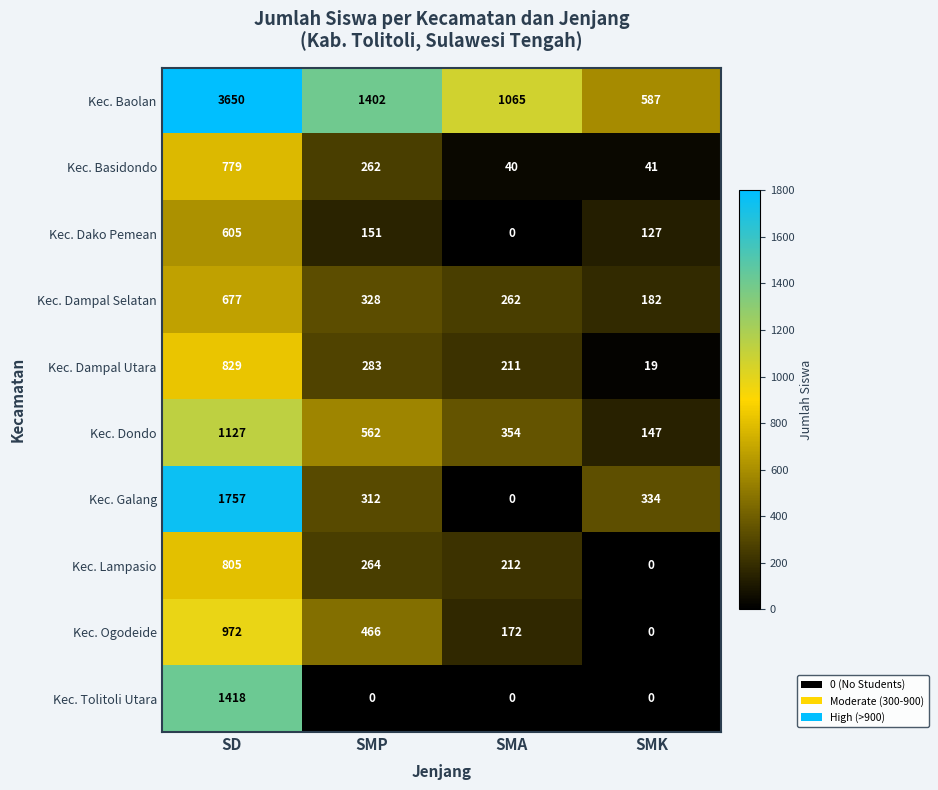

Is it true that Kec. Tolitoli Utara equals 1418 at SD?

True